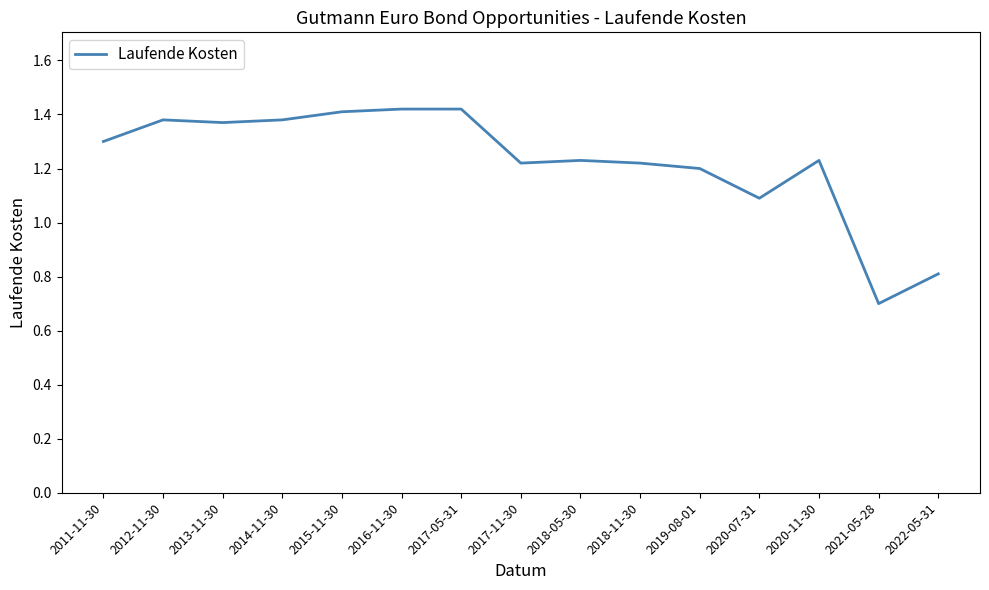

True or false: the data shows 1.4 at 2013-11-30.

True